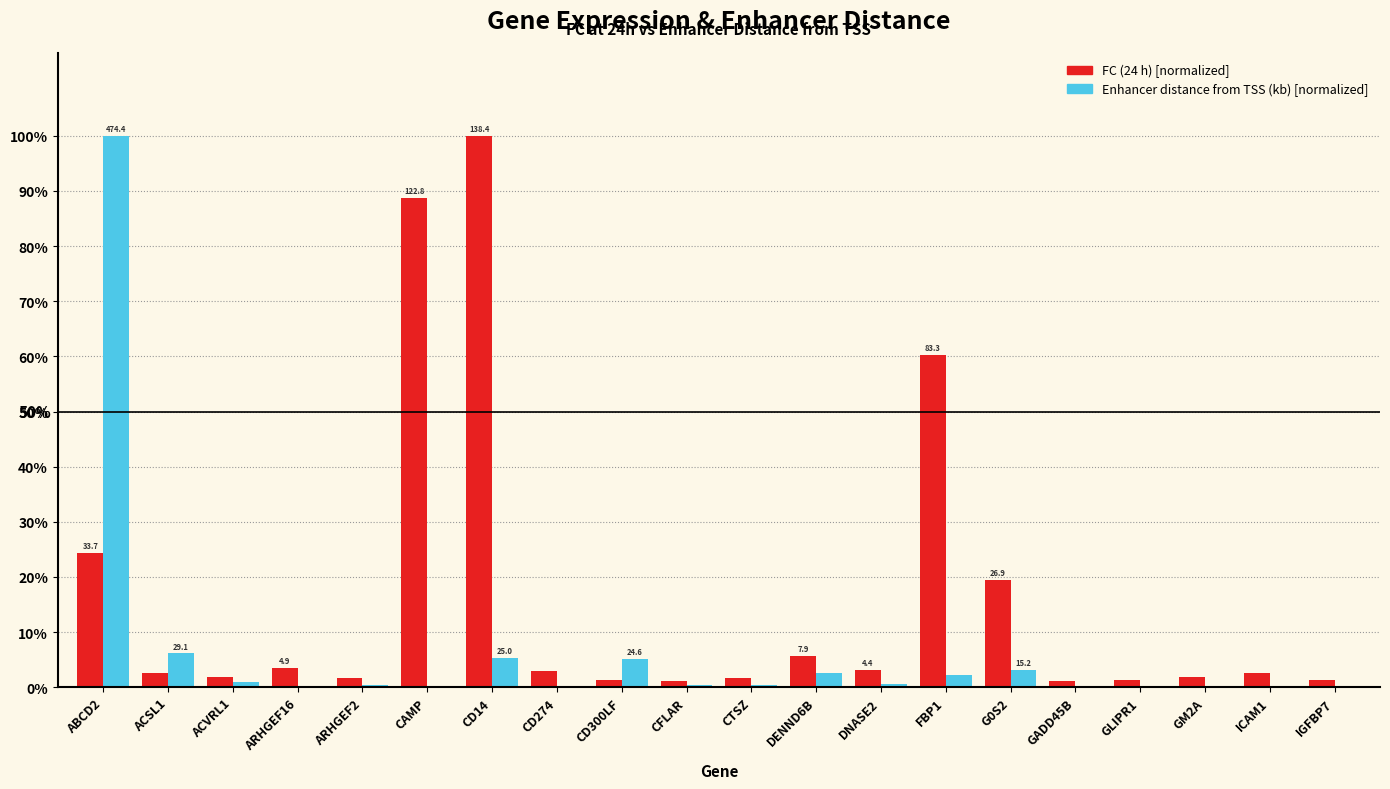

What is the maximum value shown in the chart?

100.0